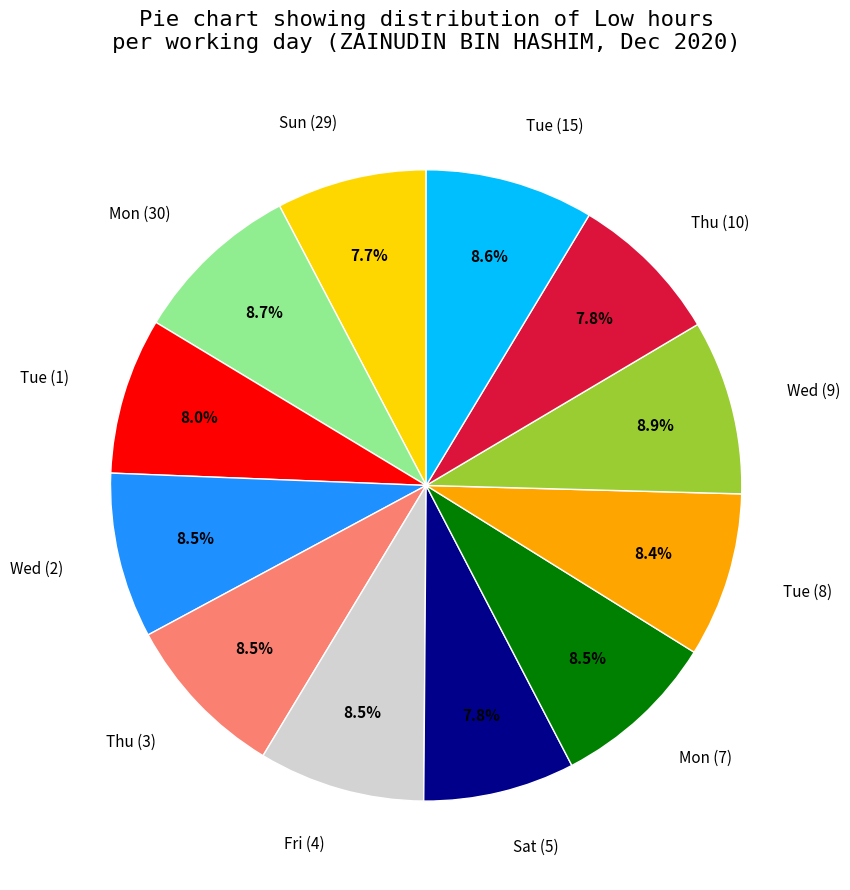

Approximately how many times larger is the value at Tue (15) compared to Fri (4)?

1.0